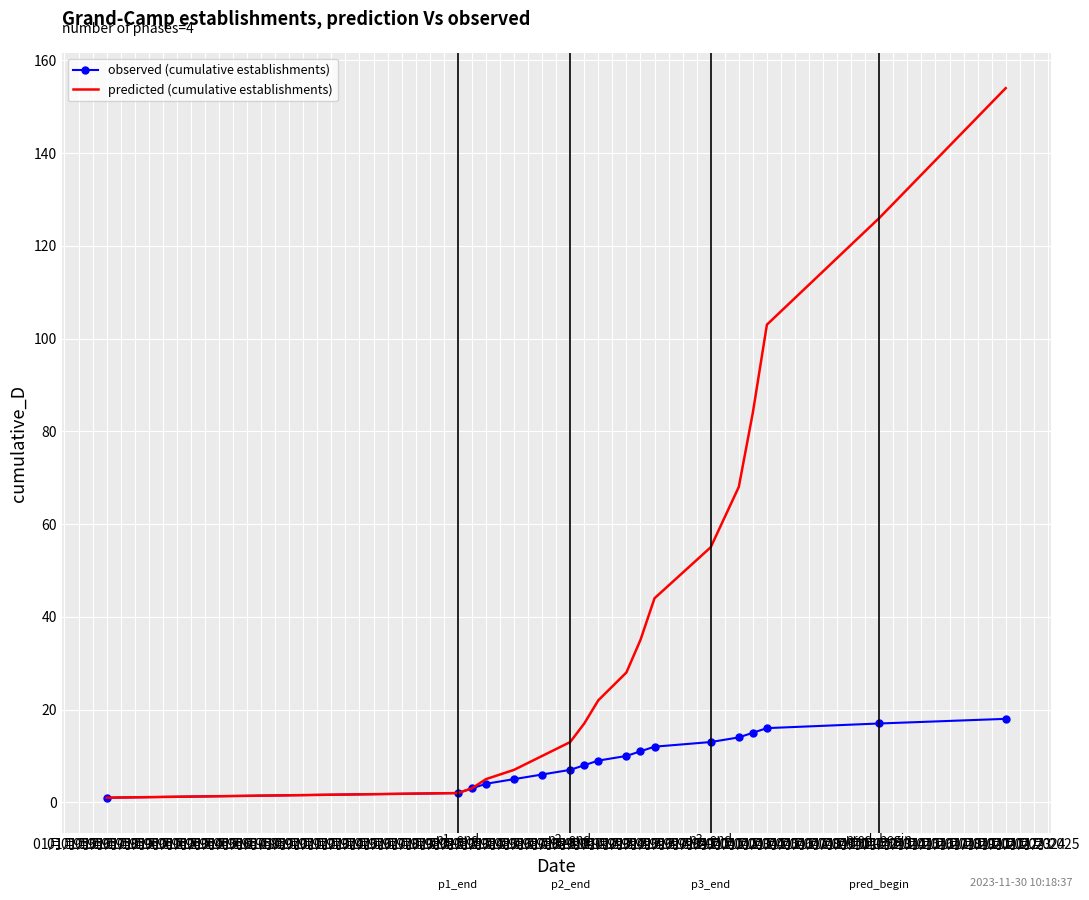

How many distinct data groups are displayed?

2